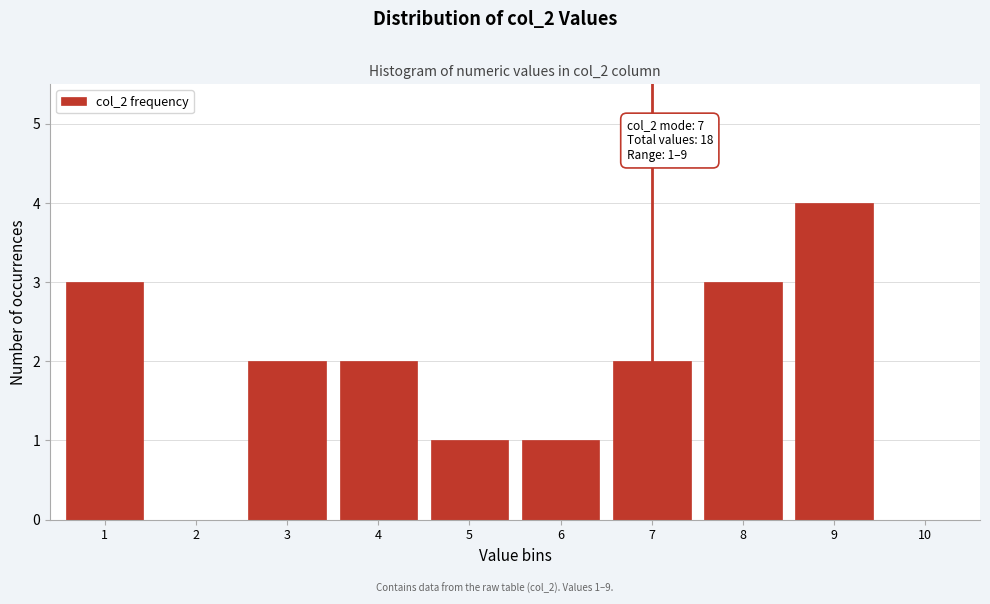

Reading left to right, extract all data points from this chart.

1=3	2=0	3=2	4=2	5=1	6=1	7=2	8=3	9=4	10=0